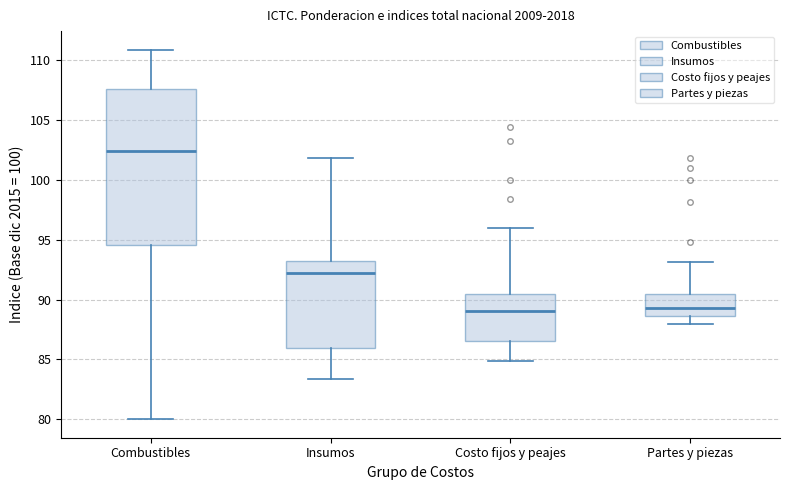

Where does the upper whisker of the box for Costo fijos y peajes end on the y-axis? The values are not printed on the chart, so give them approximately, as read against the axis.

96.0